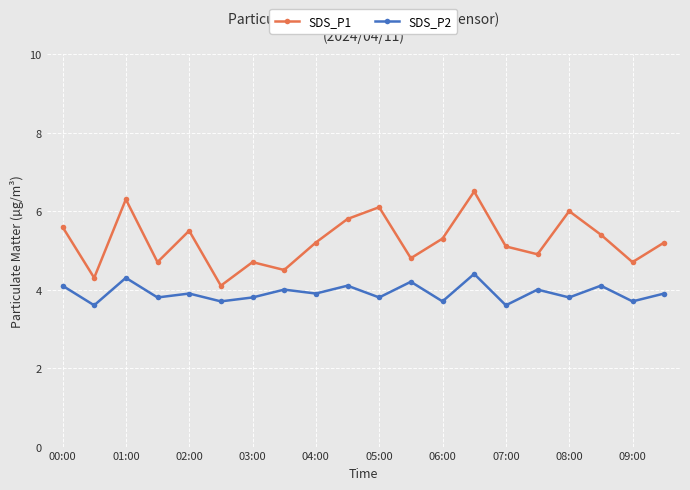

Count the number of categories in the chart.

20